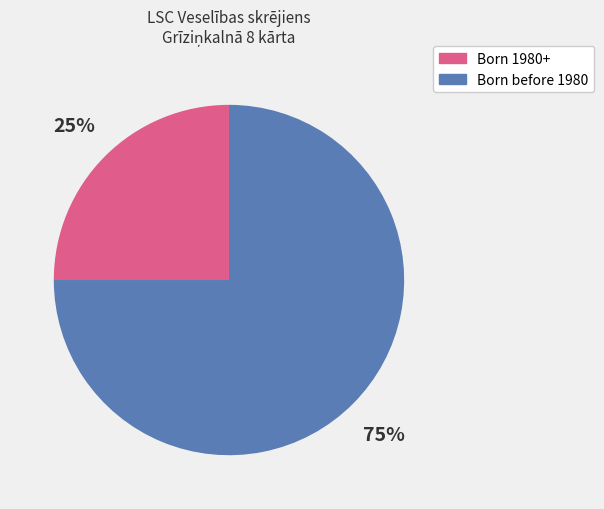

How many slices are in this pie chart?

2